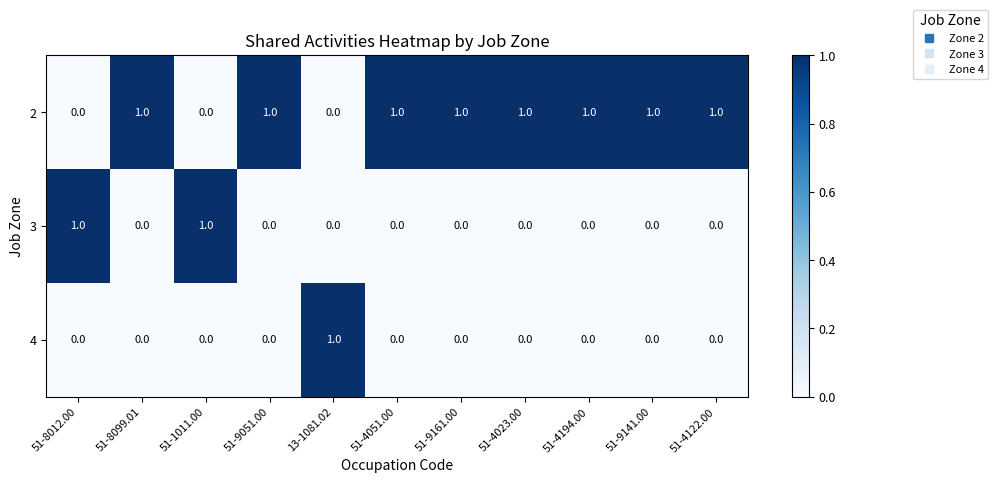

What is the total value across all series at 51-9141.00?

1